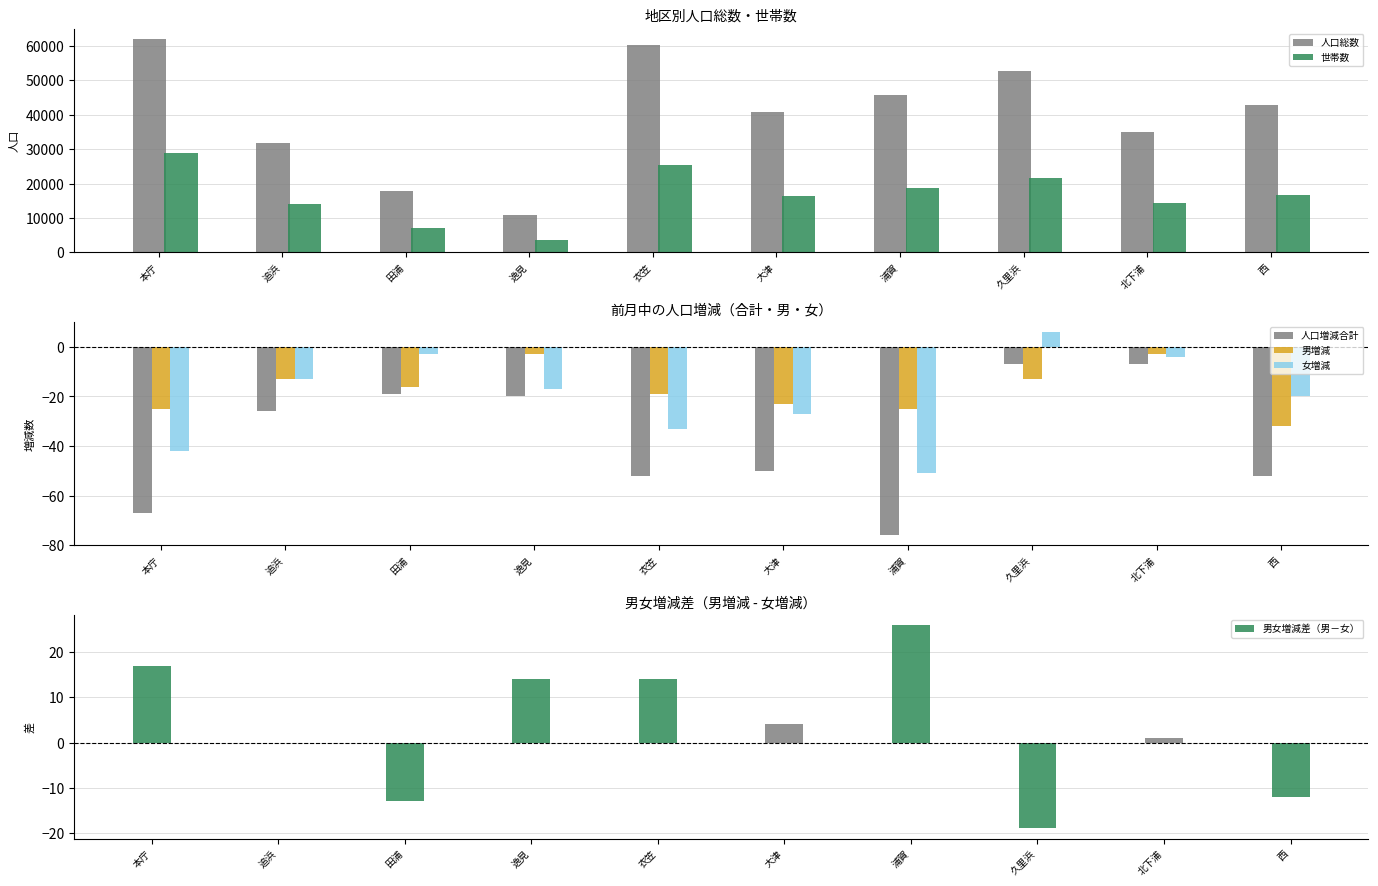

What is the label of the 1st bar from the right?

西